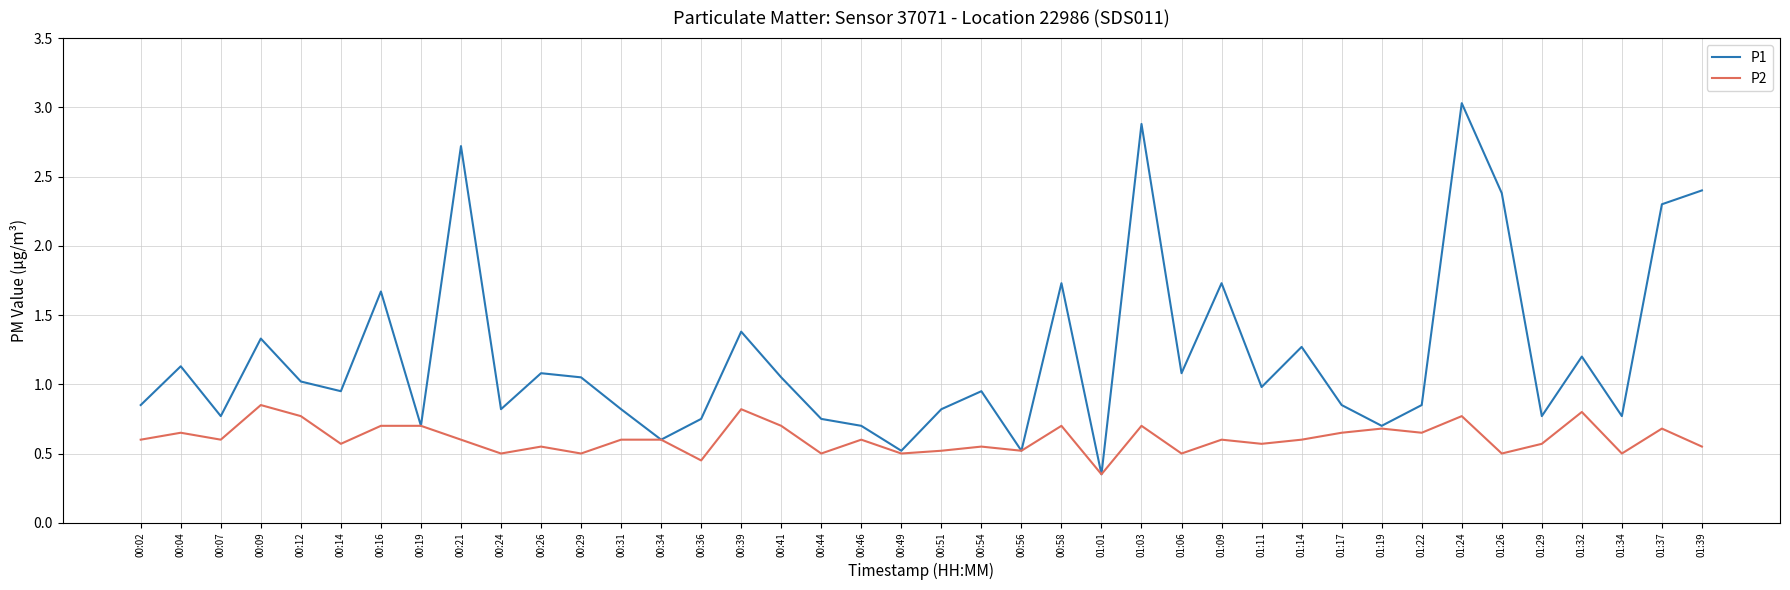

Where is the first local minimum for P2?

00:07